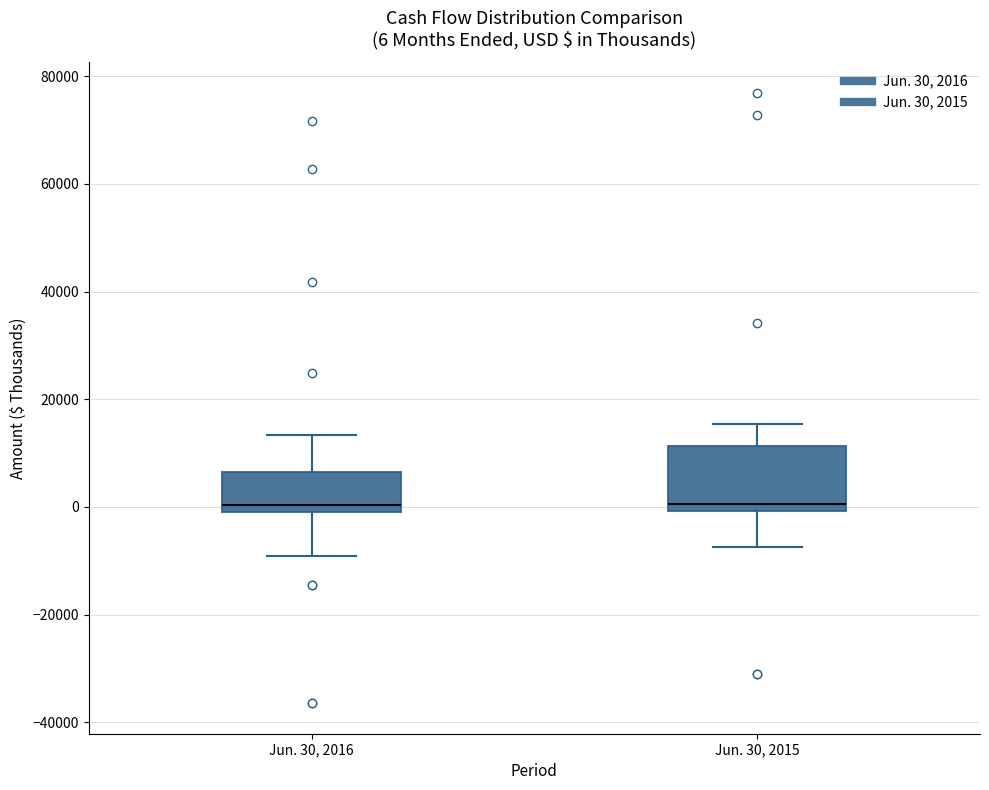

Comparing the boxes themselves (not the whiskers), which one is the tallest?

Jun. 30, 2015